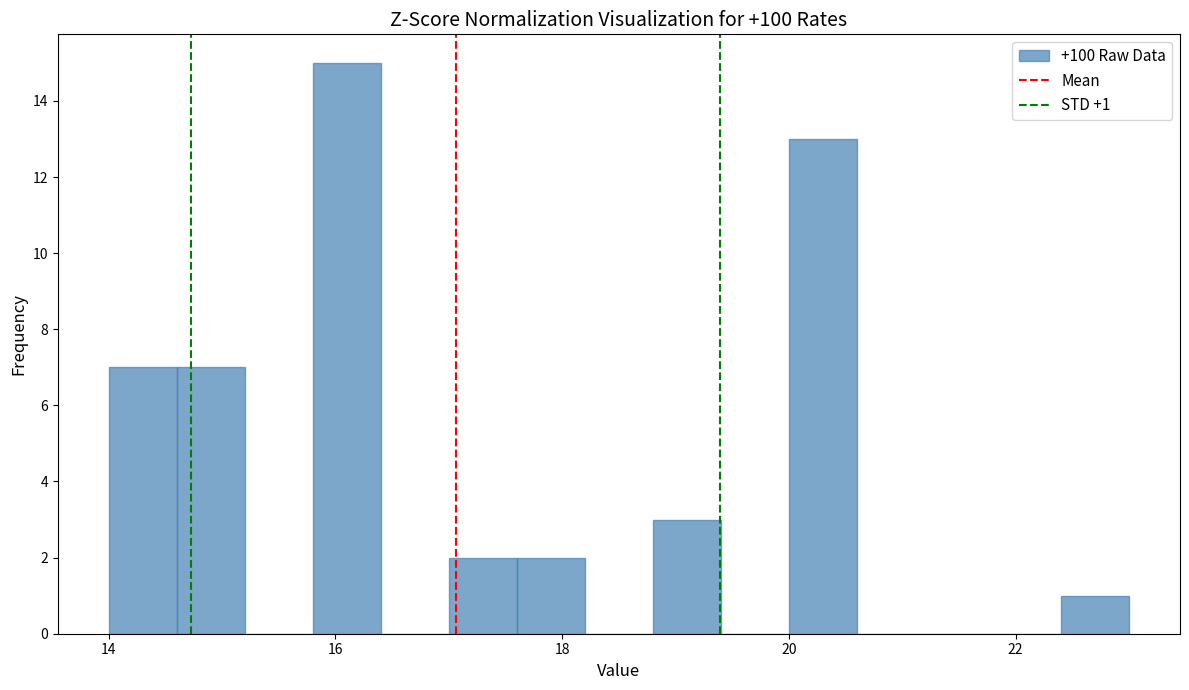

Read against the x-axis, roughly where is the centre of the tallest bar?

16.2